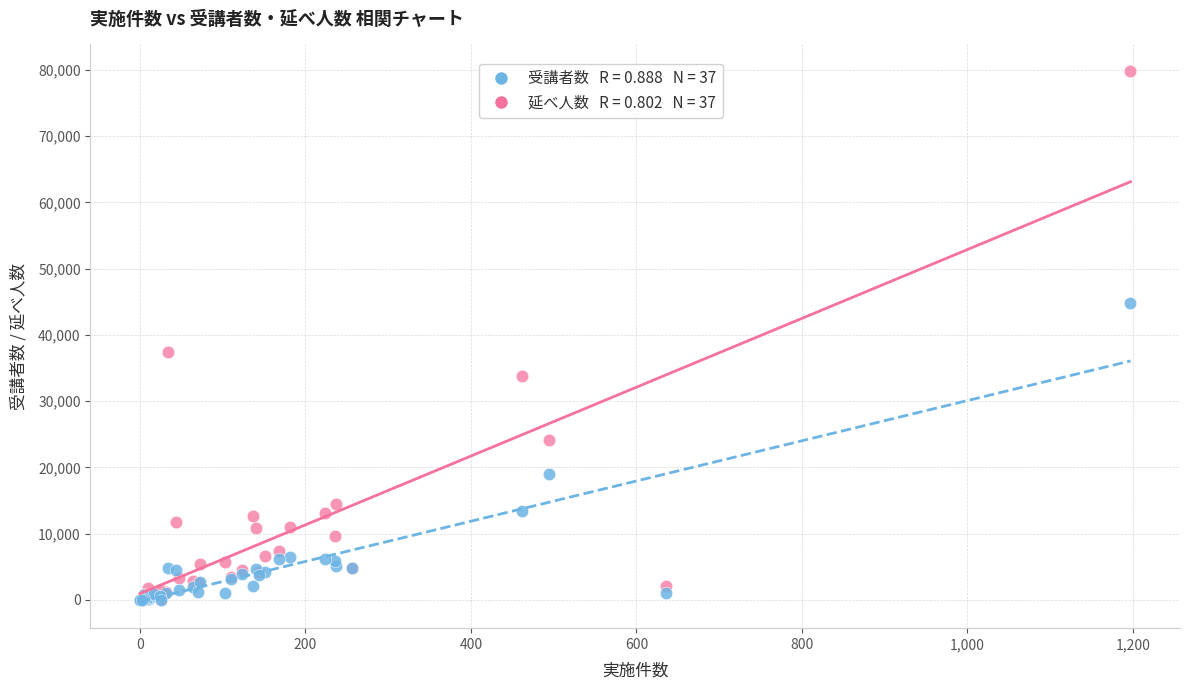

Across all series, what Y value is closest to 39917?

37412